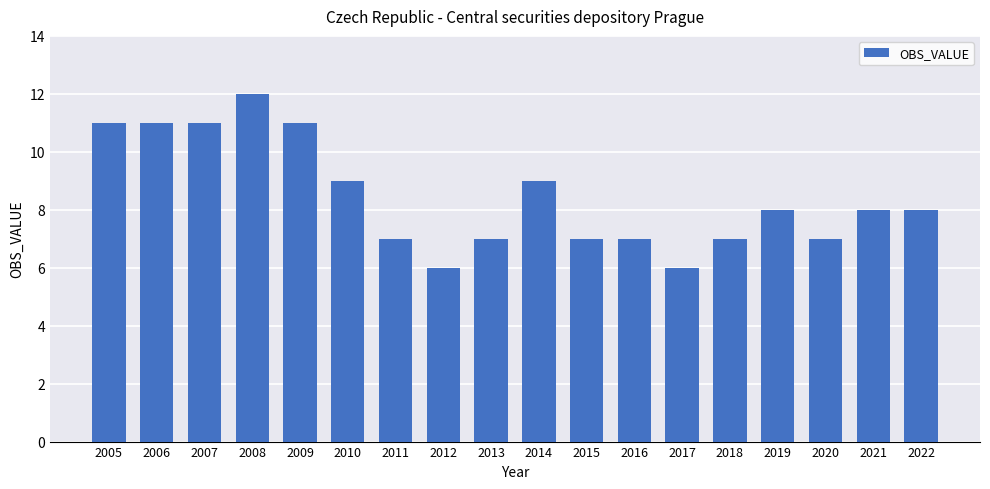

Is it true that the value at 2008 is 4?

False